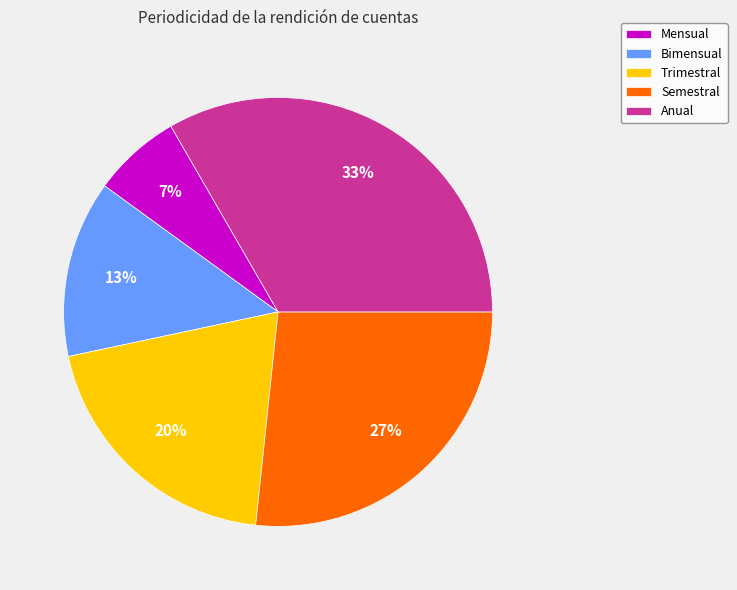

Which has a higher value, Anual or Bimensual?

Anual